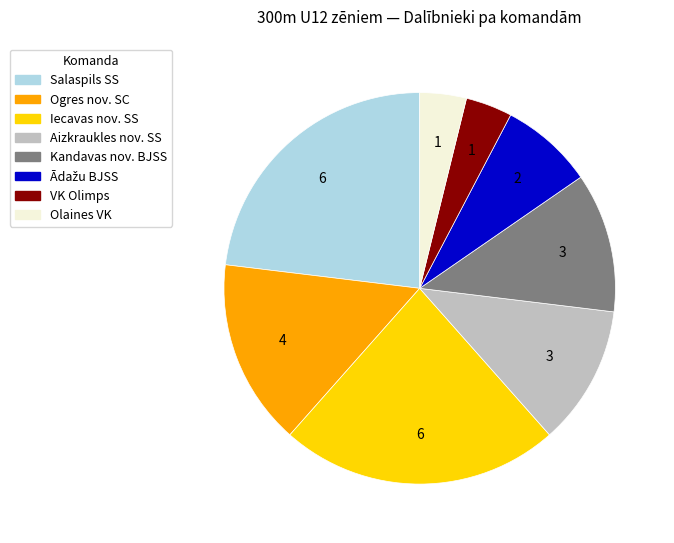

Combined, do Salaspils SS and VK Olimps account for over 50%?

No